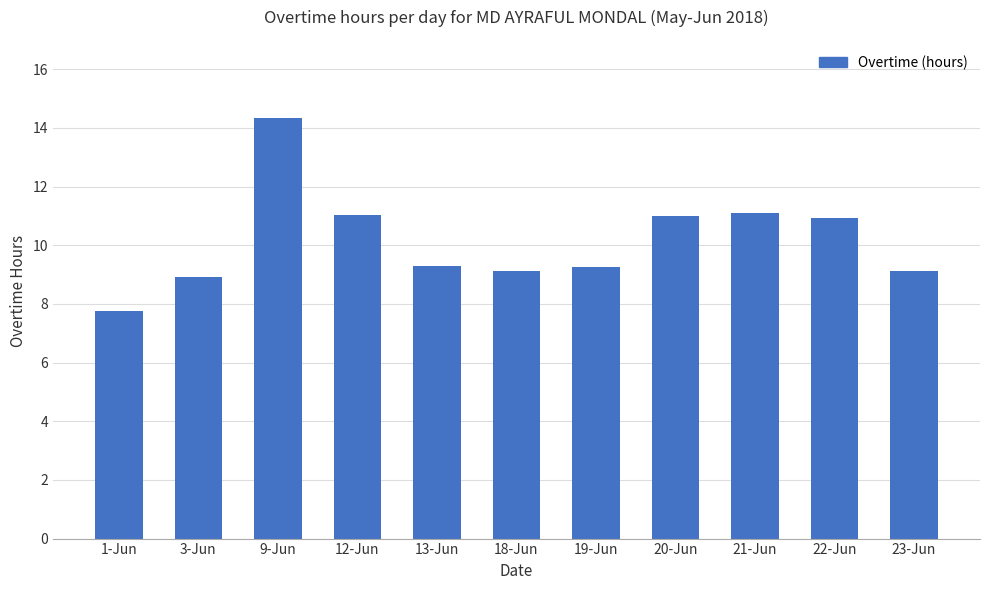

What is the label of the 7th bar from the left?

19-Jun